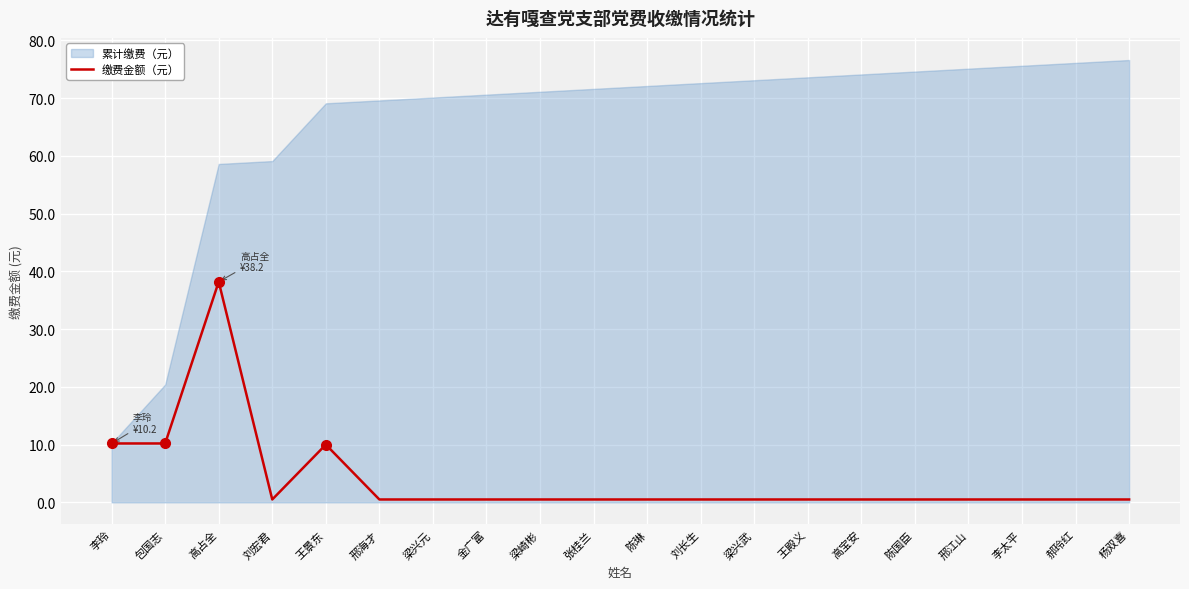

At which category does the chart reach its peak across all series?

高占全